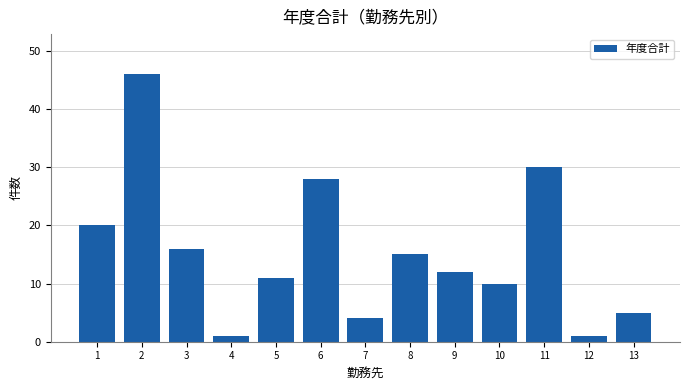

Reading left to right, transcribe all the data shown in this chart.

1=20	2=46	3=16	4=1	5=11	6=28	7=4	8=15	9=12	10=10	11=30	12=1	13=5